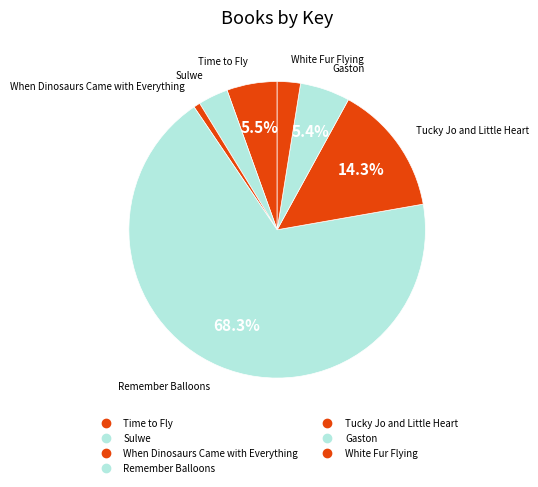

How many segments does this pie chart have?

7